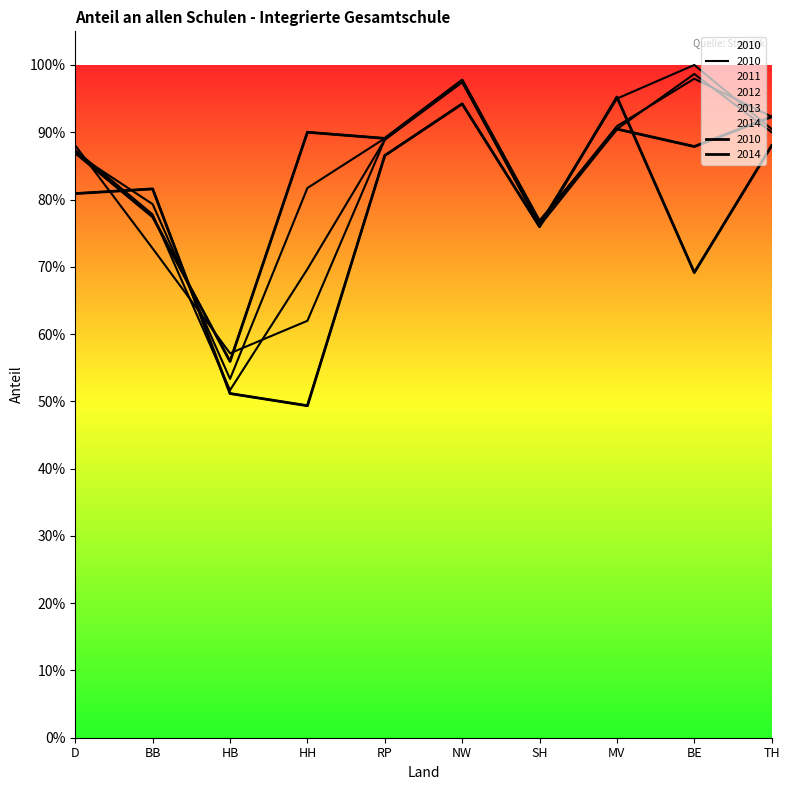

Which has a higher value, TH or D?

TH